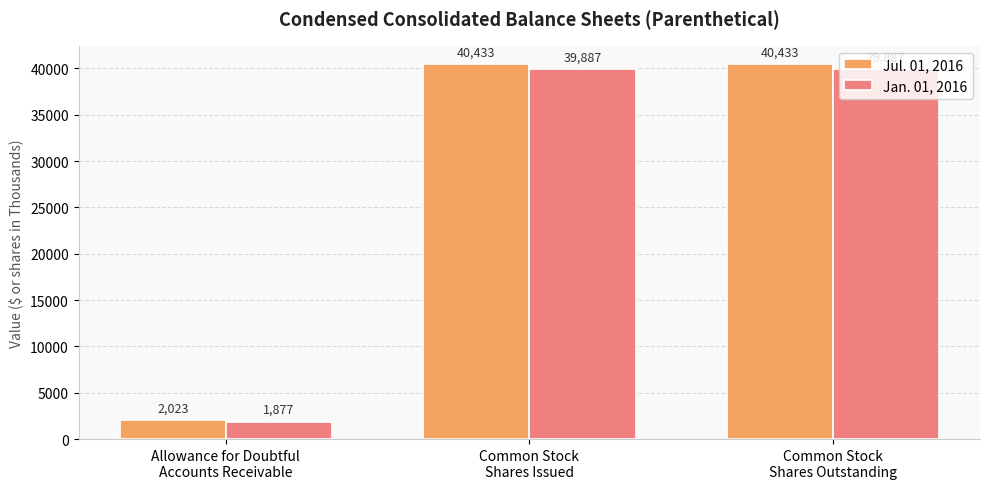

What is the difference between the second highest and minimum values in the Jul. 01, 2016 series?

38410